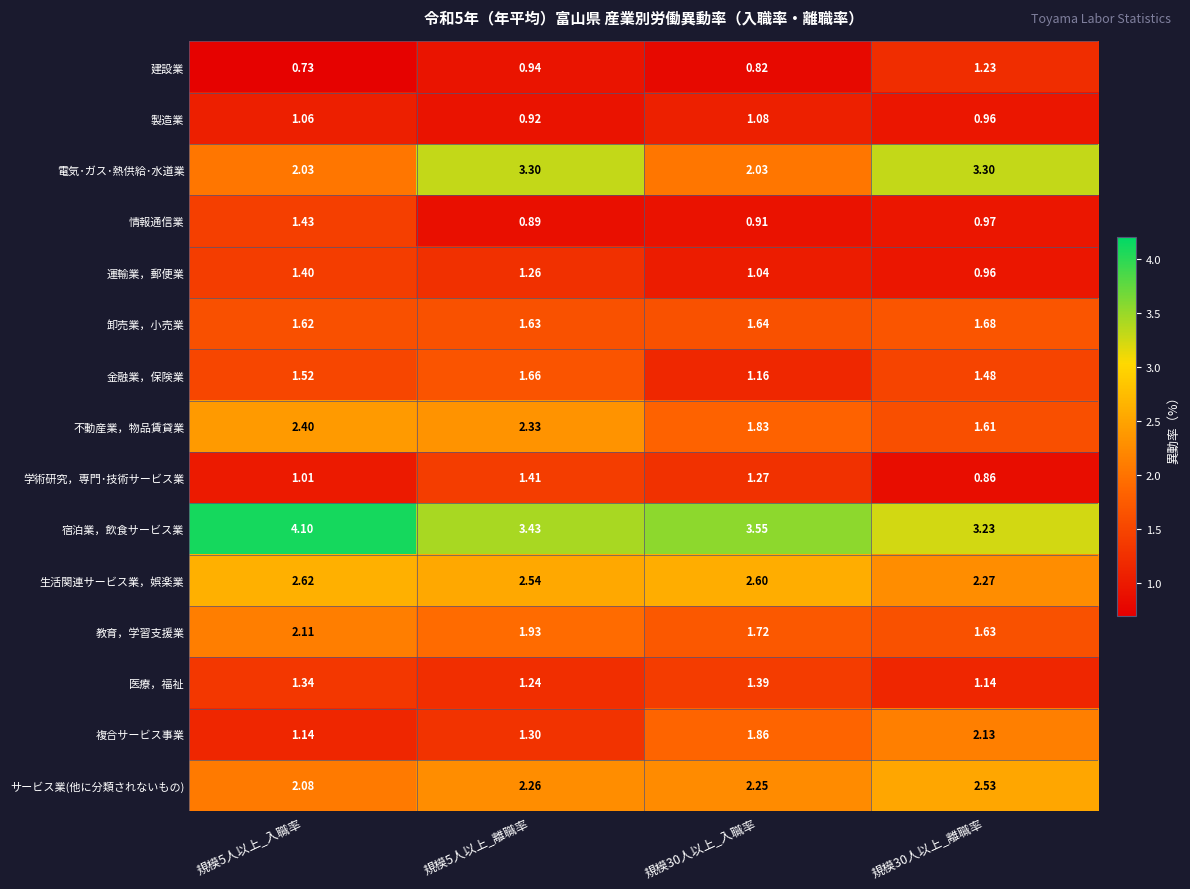

Between 規模5人以上_入職率 and 規模5人以上_離職率, which series saw the biggest shift?

電気･ガス･熱供給･水道業